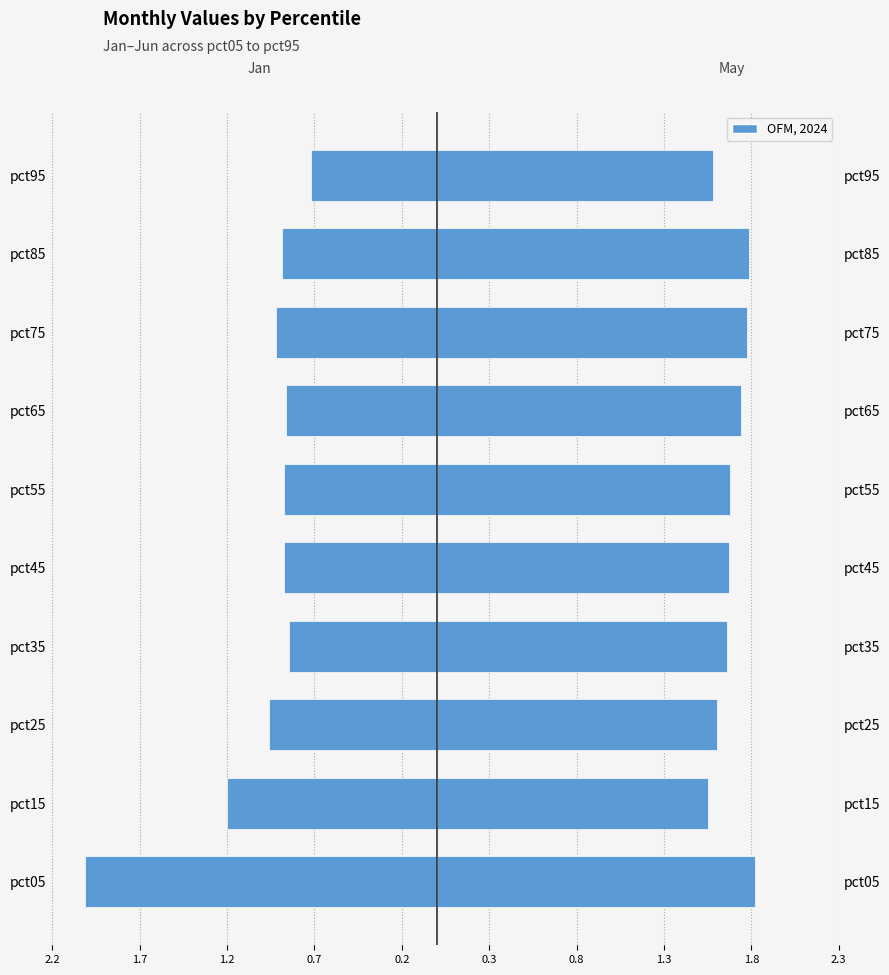

What value does the Jan series have at pct35?

-0.8